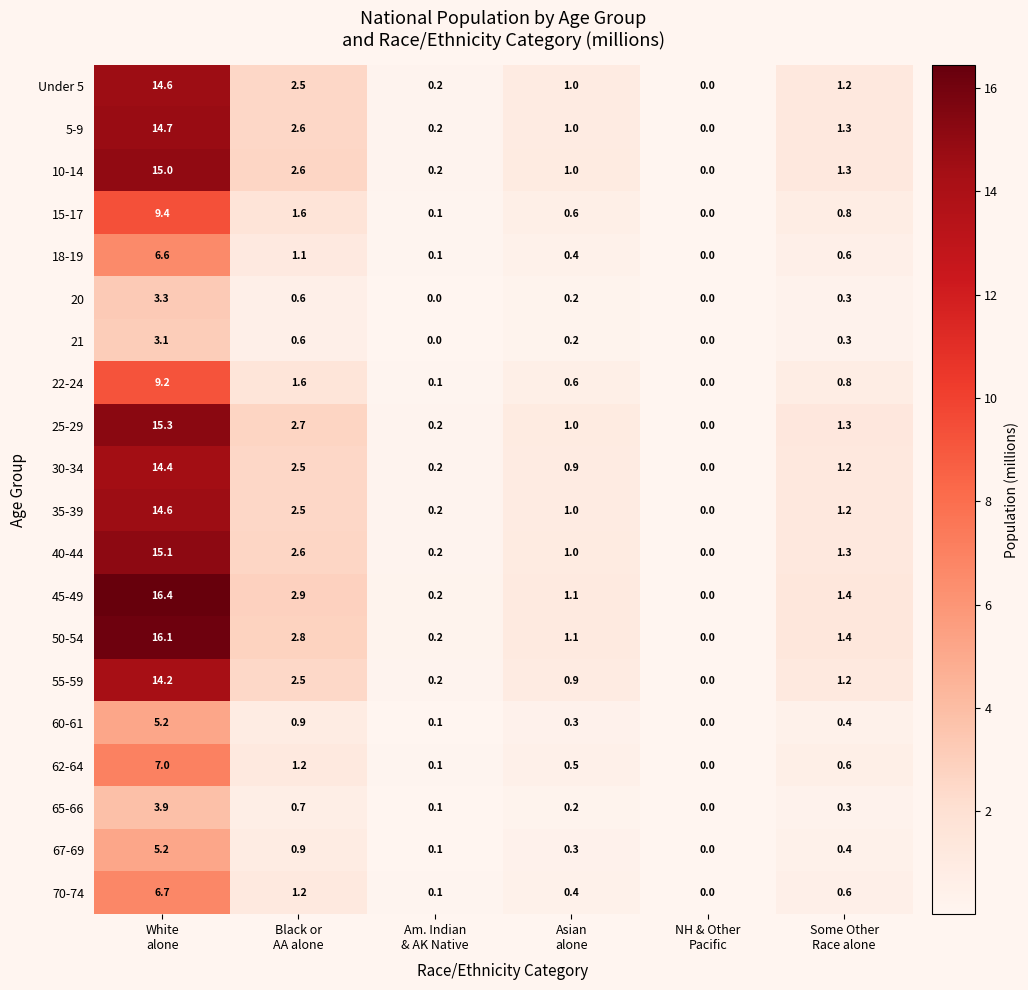

At which category is the sum across all series the highest?

White
alone